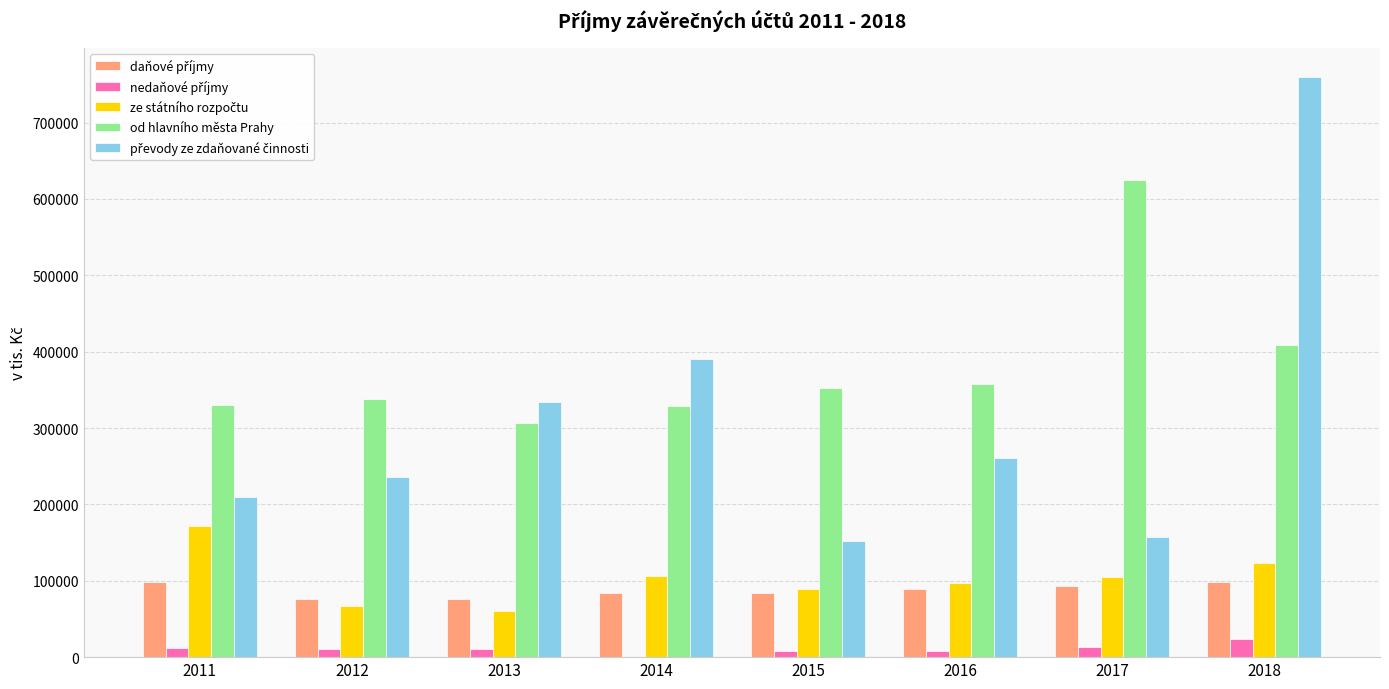

How many groups of bars are there?

8